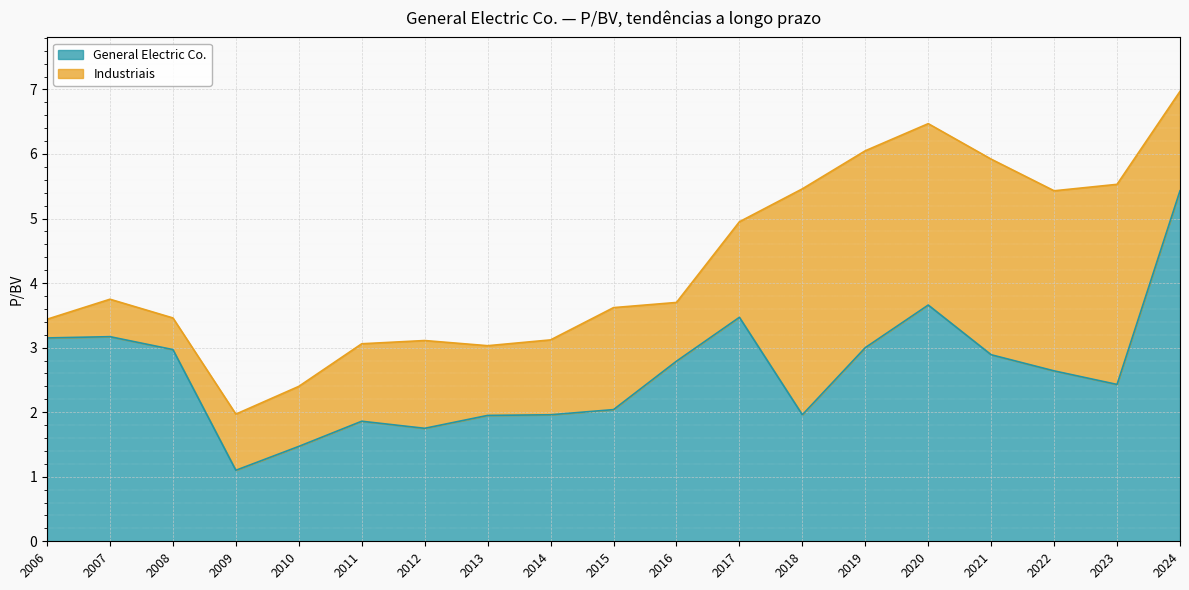

In General Electric Co., how many points are higher than both neighbors (excluding endpoints)?

4